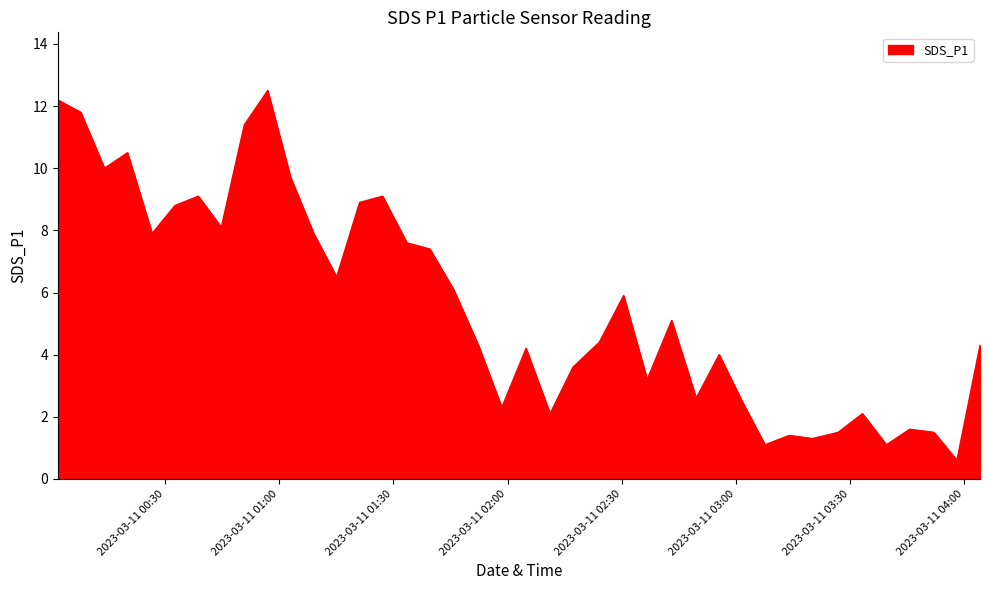

What is the smallest value displayed?

0.6